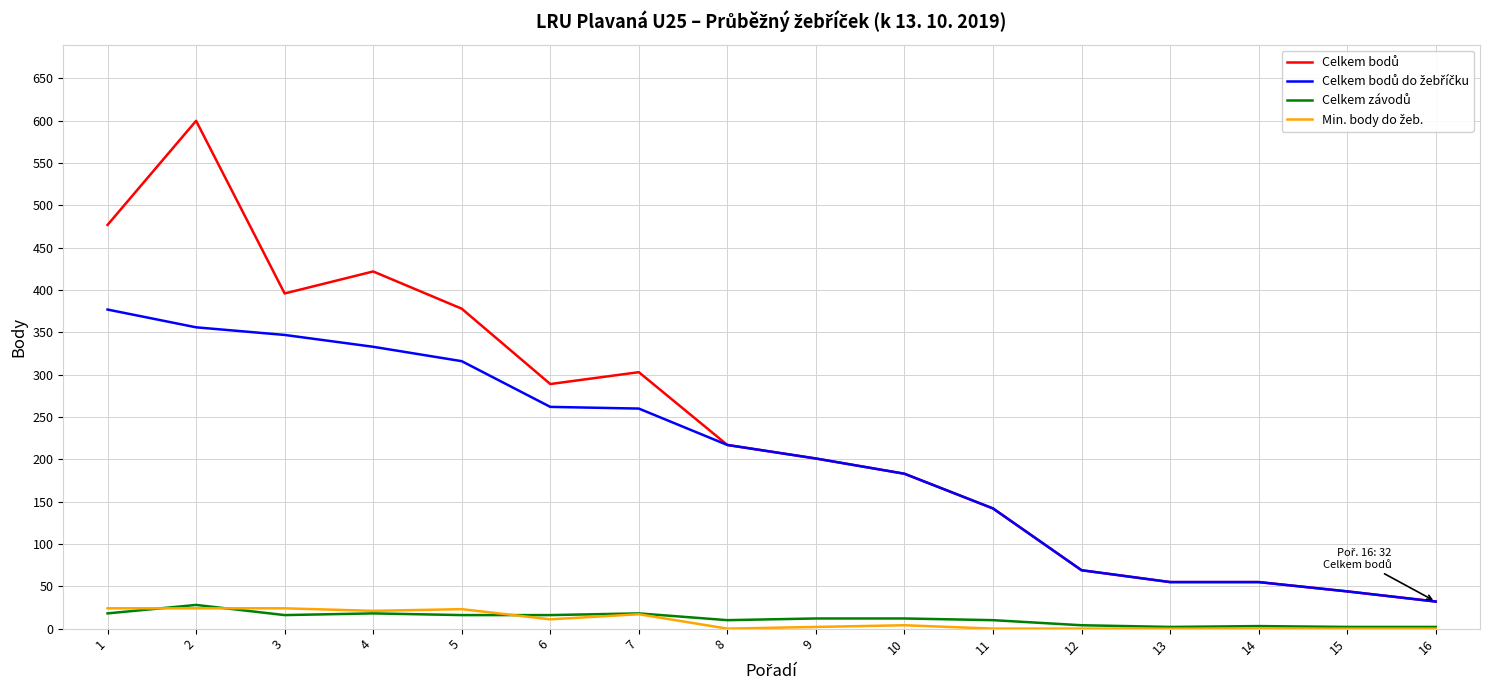

At which category does Min. body do žeb. reach its first local valley?

4